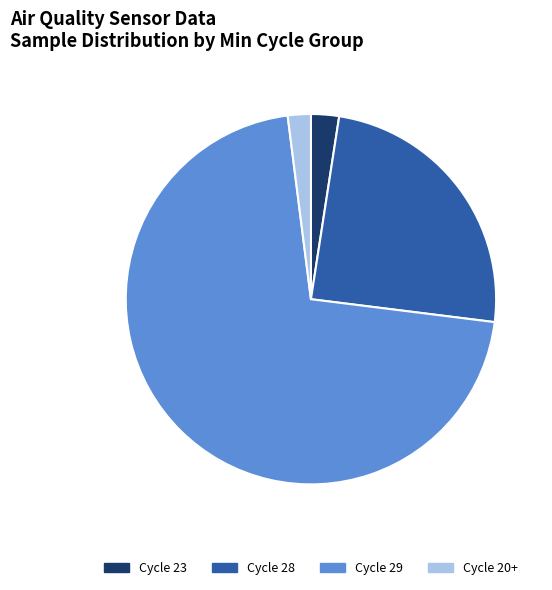

Is it true that Cycle 23 is 2% of the pie?

True